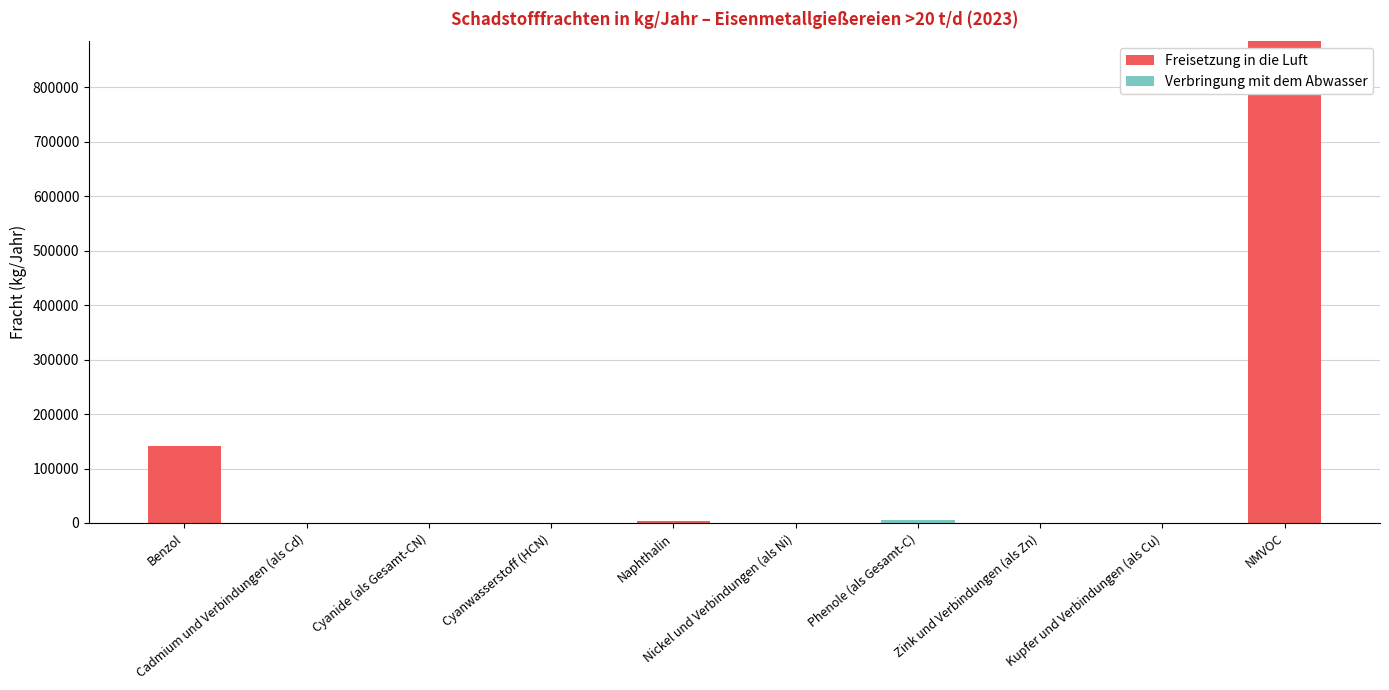

What is the sum of all Freisetzung in die Luft values?

1029928